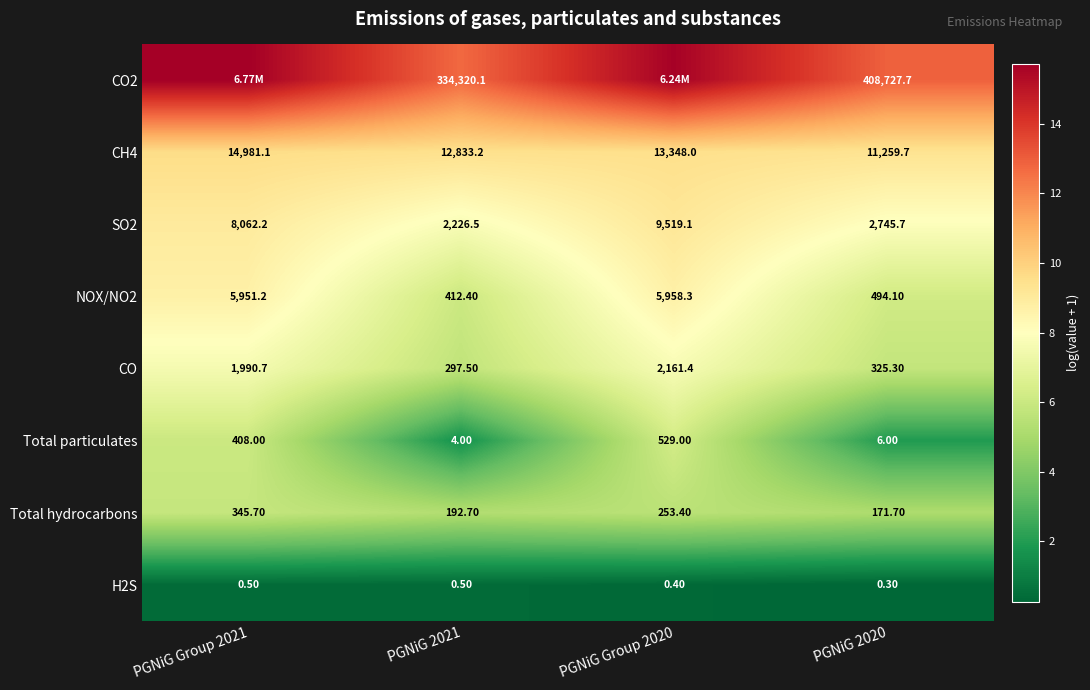

Is the value of SO2 at PGNiG Group 2021 greater than the value of CH4 at PGNiG 2021?

No